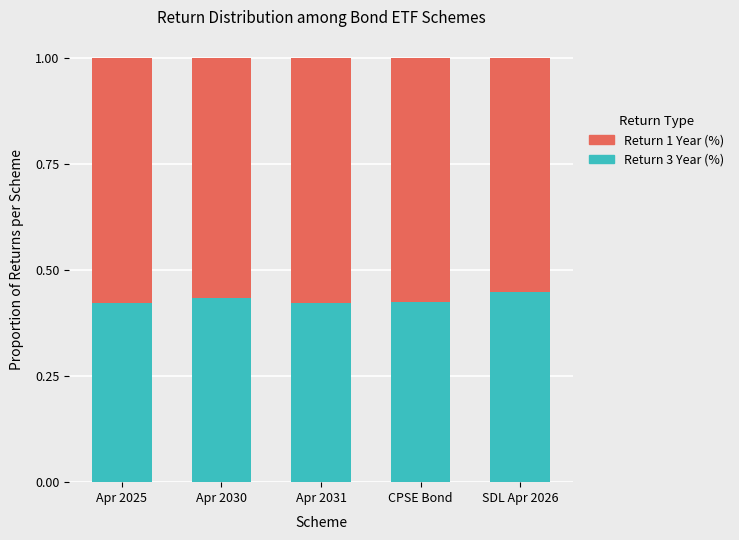

What is the total value across all series at SDL Apr 2026?

1.0